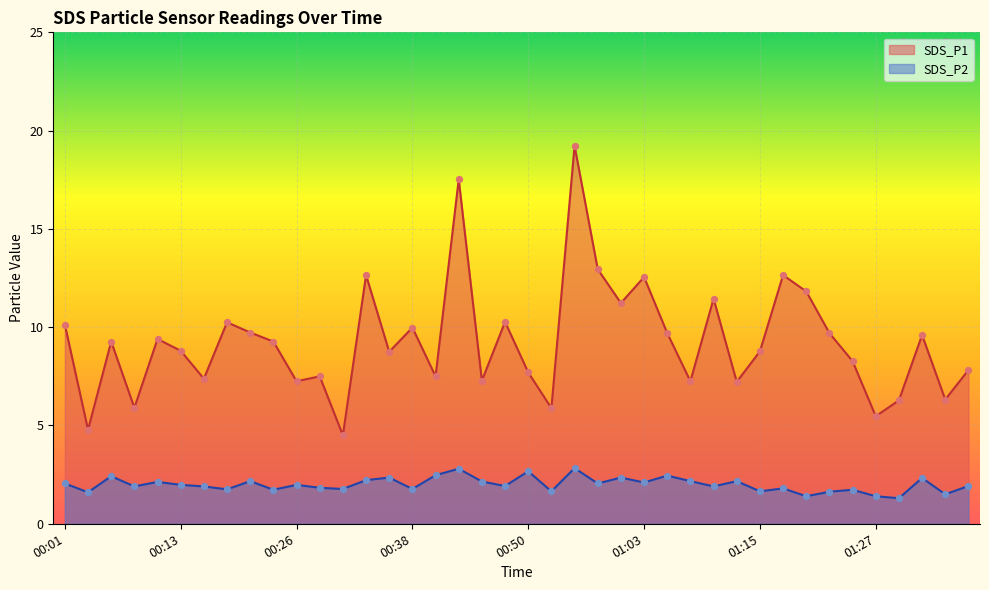

Which series contains the highest Y value?

SDS_P1